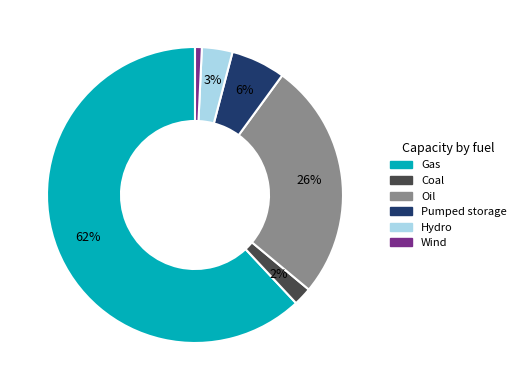

What is the smallest slice in the pie chart?

Wind